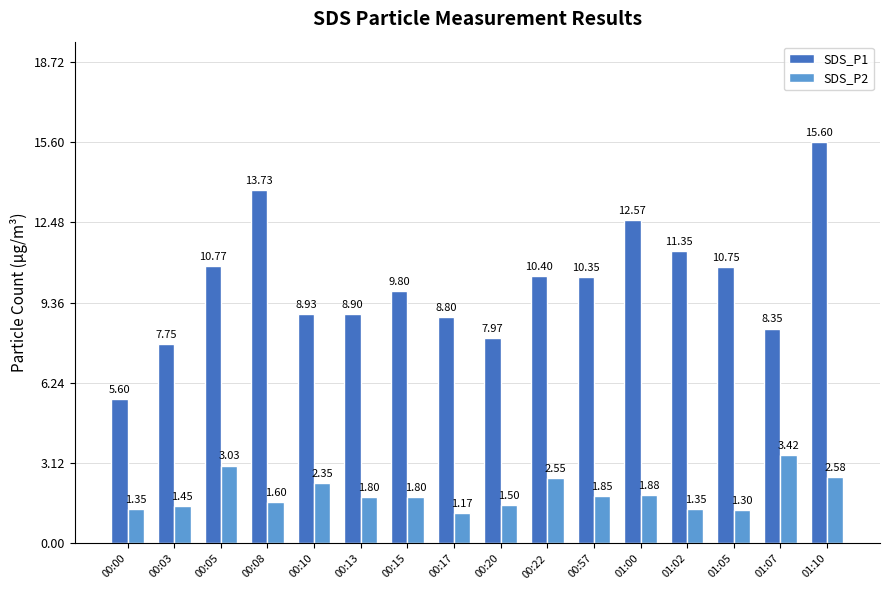

Which series has the largest range (max minus min)?

SDS_P1